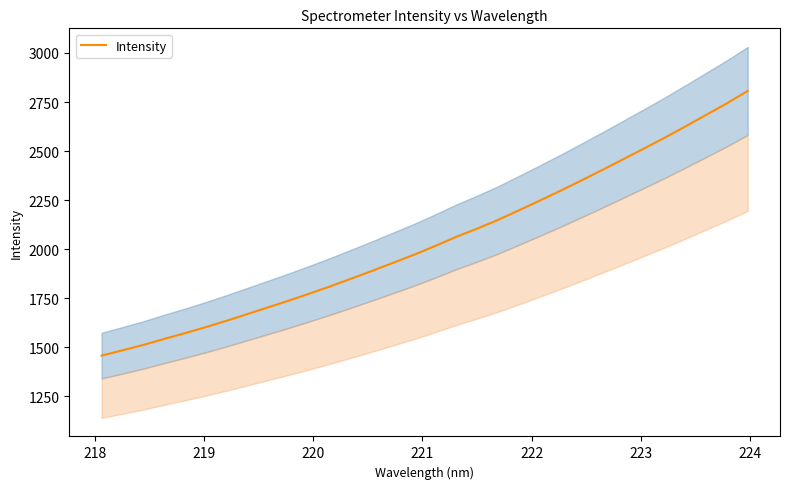

What is the value of the 7th point from the left?

1635.1